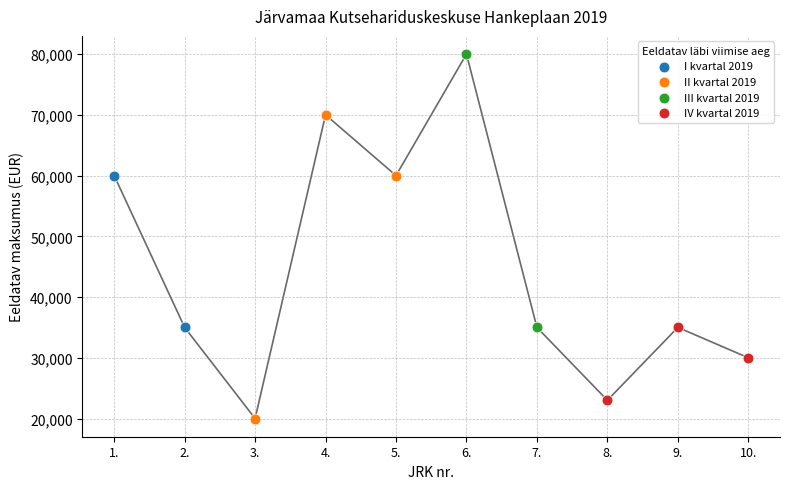

Which has a higher value, 8. or 9.?

9.